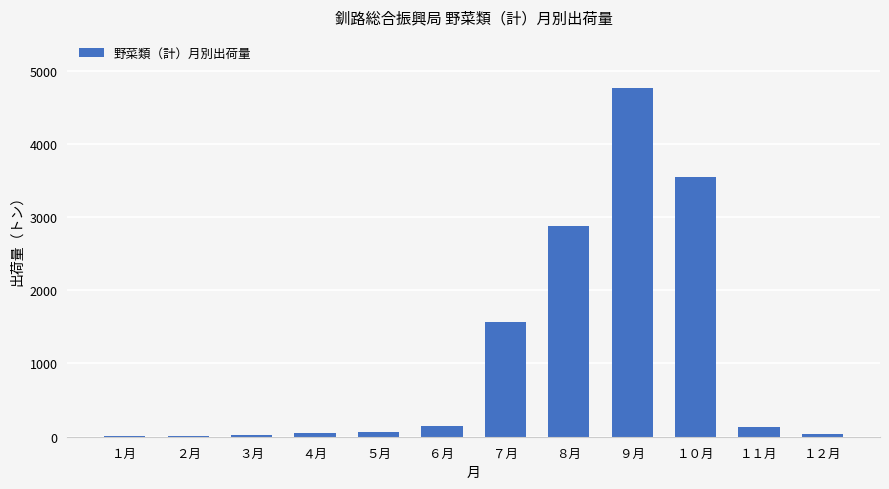

Between ９月 and ８月, which is larger?

９月